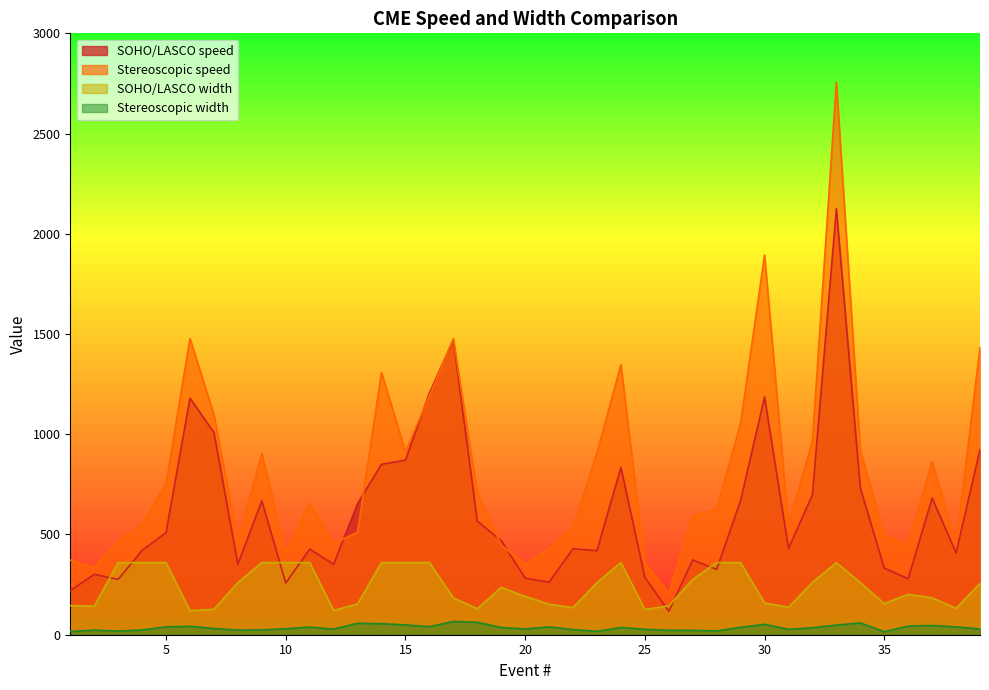

What value does the Stereoscopic width series have at 34, to the nearest 5?

60